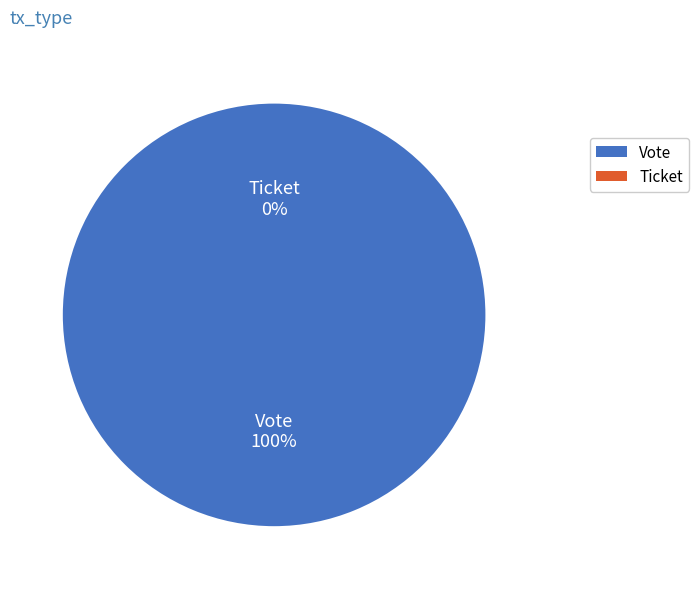

What is the change in value from Vote to Ticket?

-1